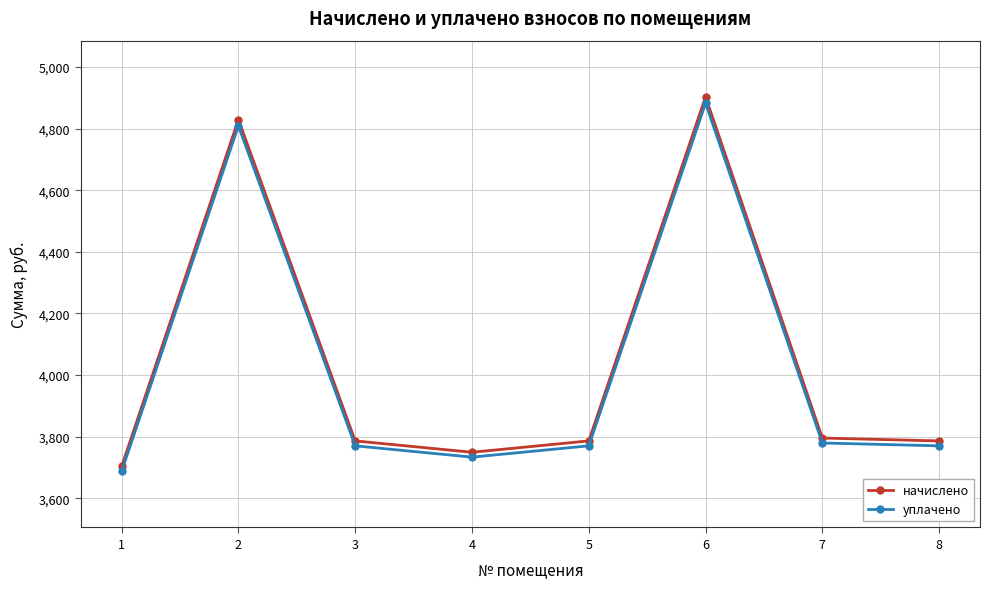

Rank the series at 1 from highest to lowest value.

начислено, уплачено